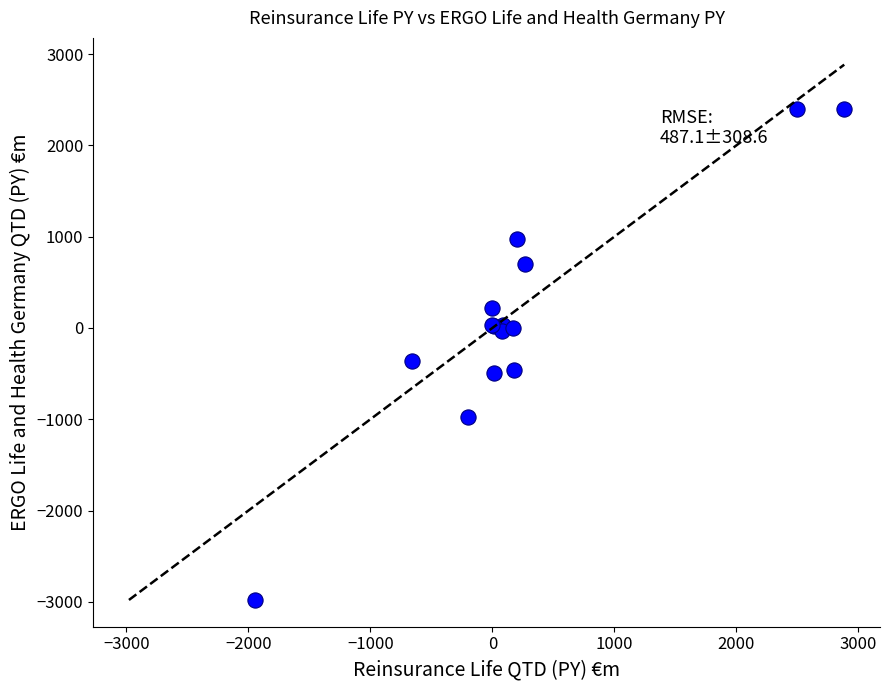

What Y value in the scatter plot is closest to -288?

-367.3